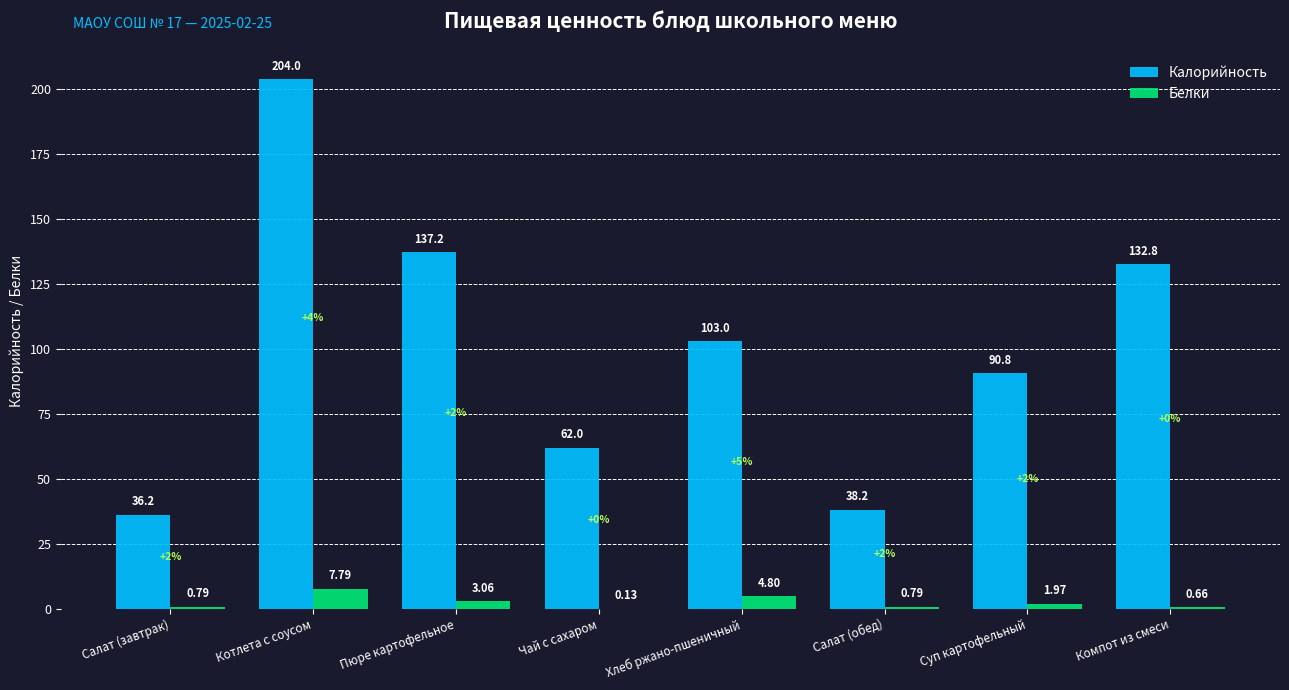

Which series changed the most between Хлеб ржано-пшеничный and Салат (обед)?

Калорийность